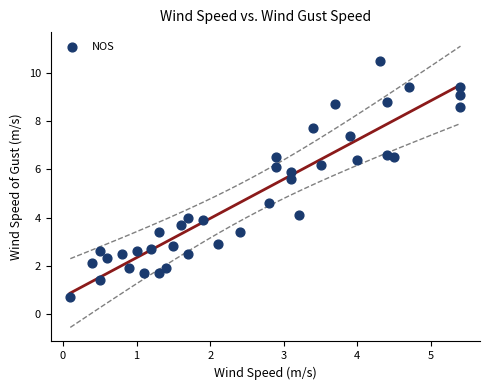

What Y value in the scatter plot is closest to 5?

4.6